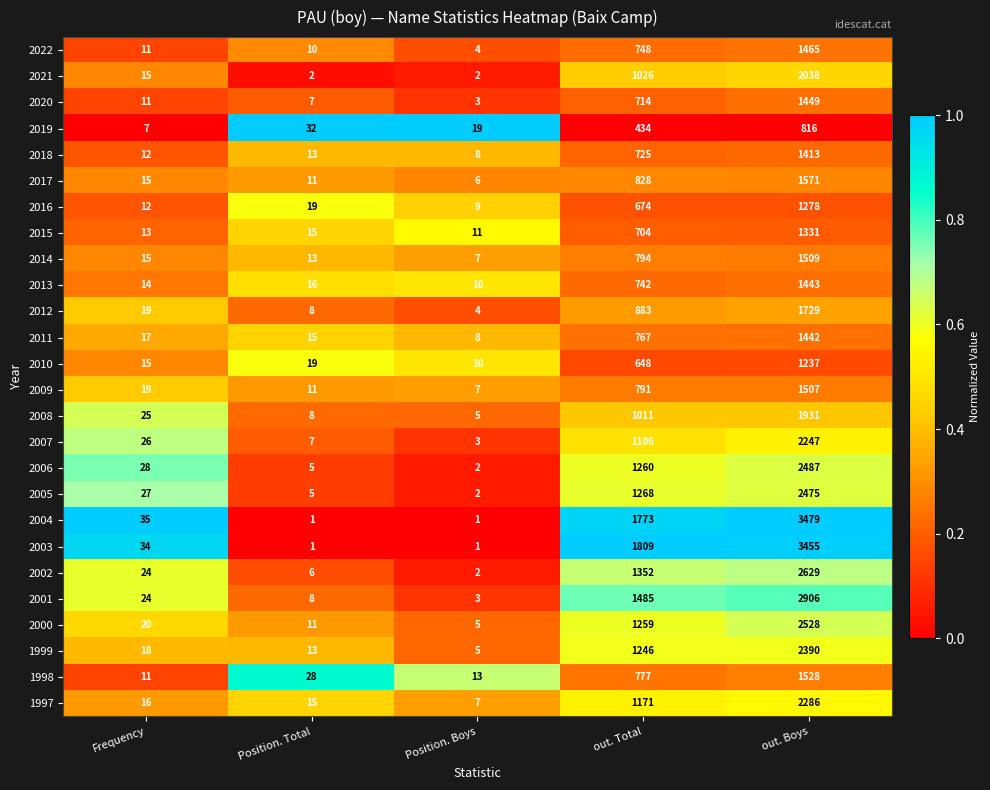

Which series has the widest spread of values?

2004